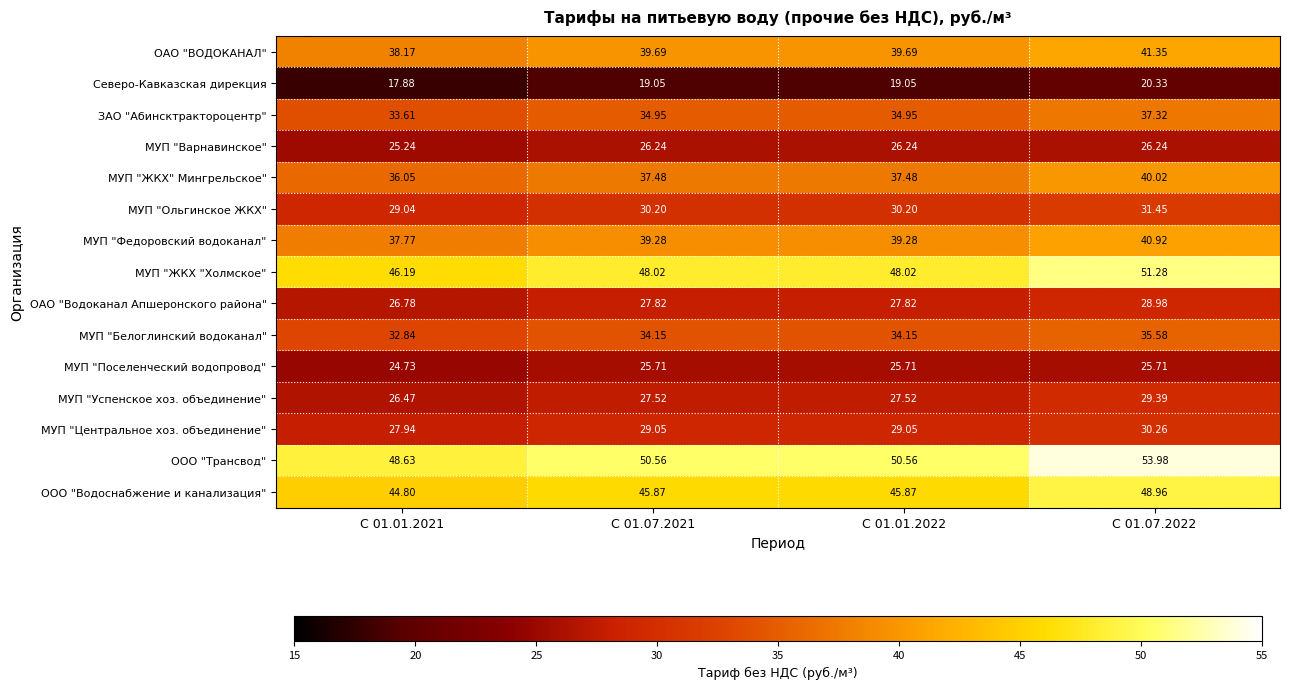

Is the value of МУП "Центральное хоз. объединение" at С 01.01.2022 greater than the value of МУП "Федоровский водоканал" at С 01.01.2021?

No